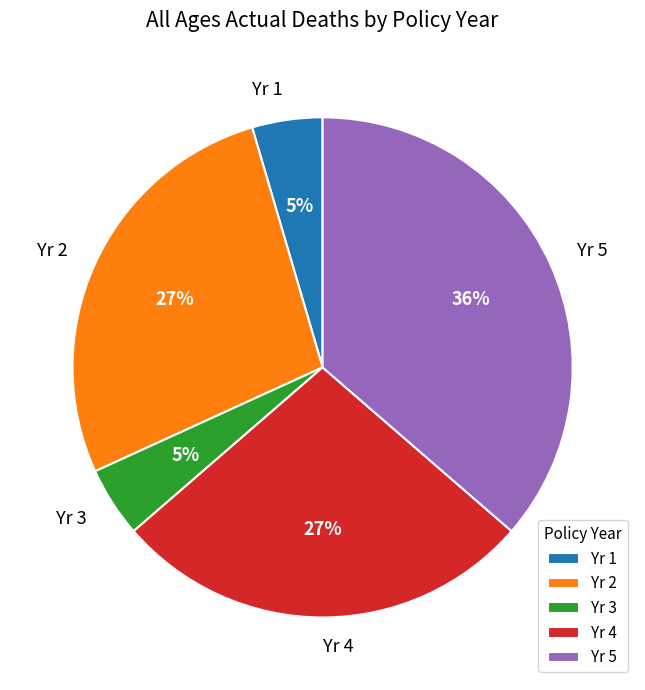

Which category has the biggest portion of the pie?

Yr 5